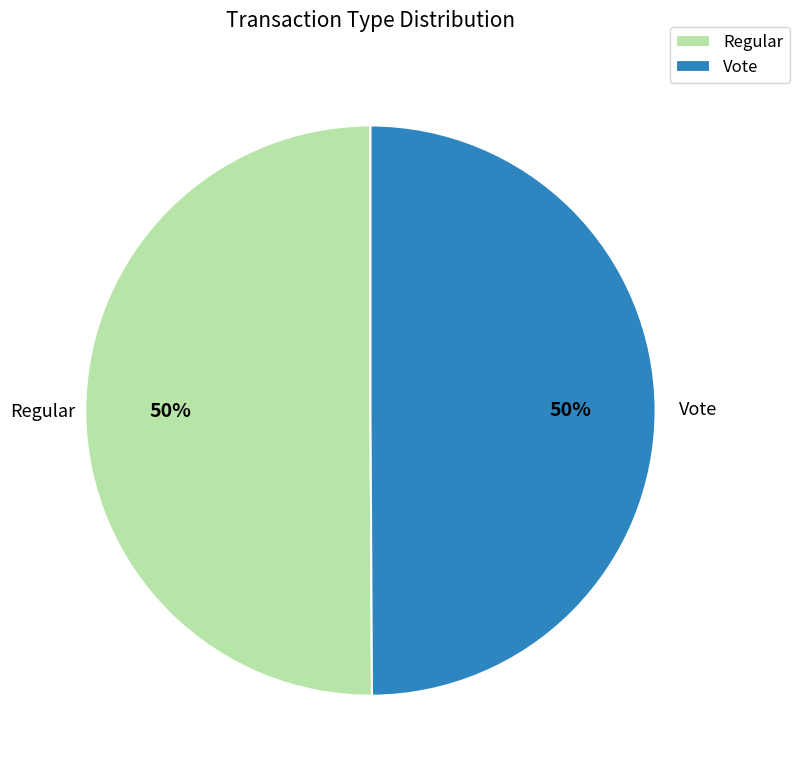

Approximately how many times larger is the value at Vote compared to Regular?

1.0